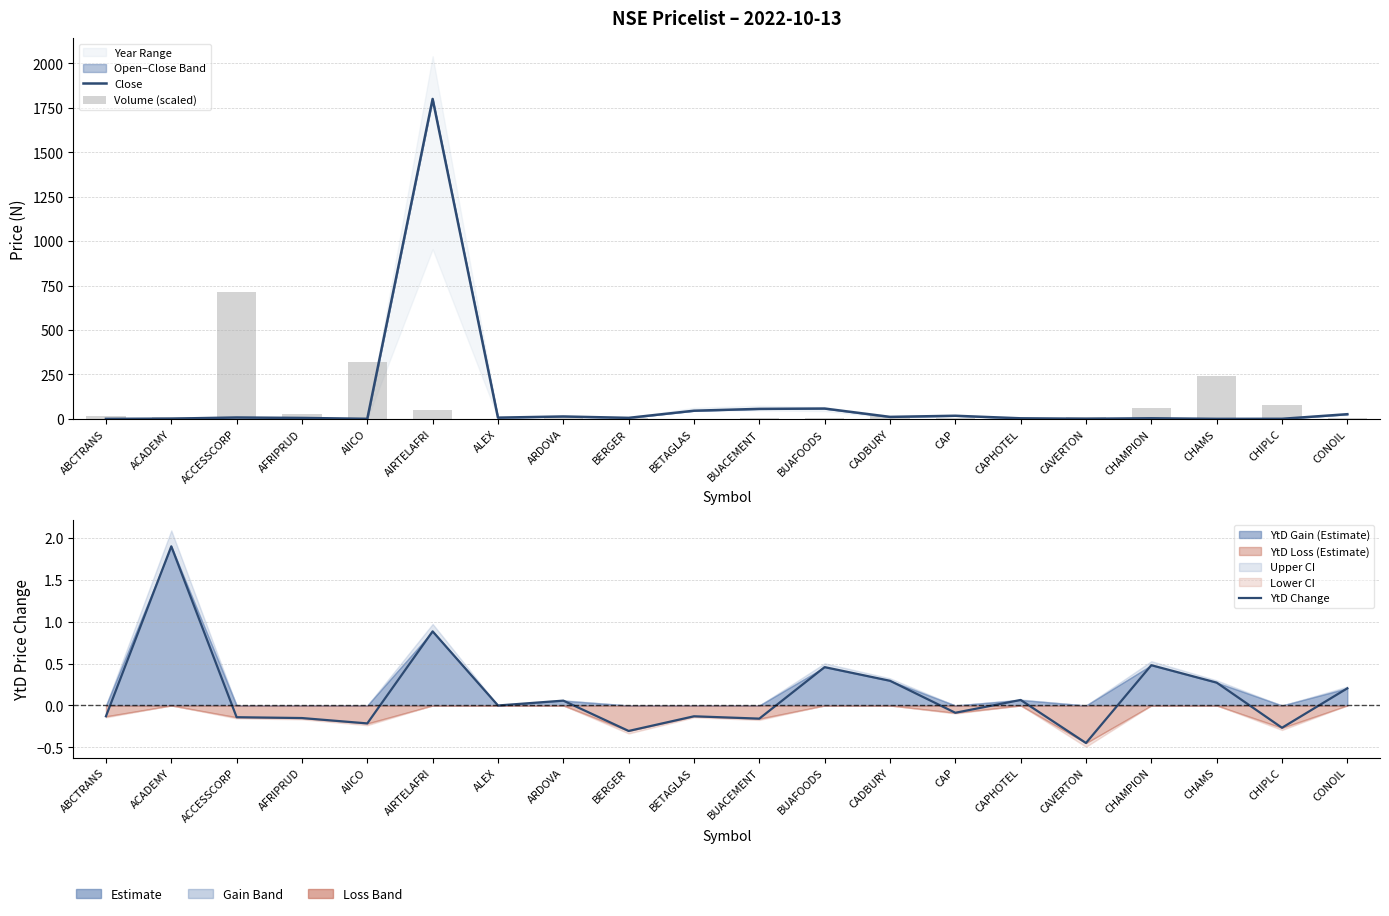

What is the value of the YtD Change bar at the 15th from the left?

0.1